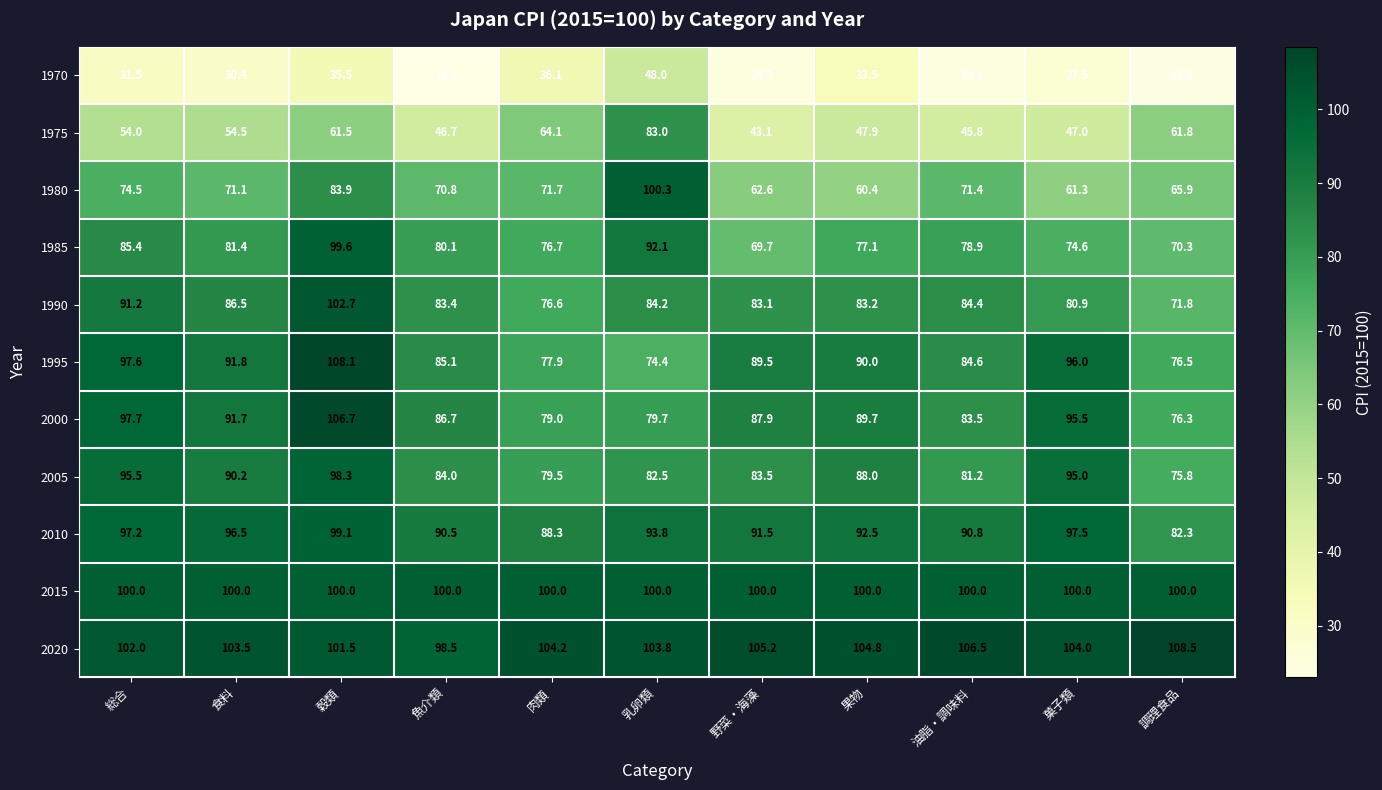

Which series has the largest total across all categories?

2020